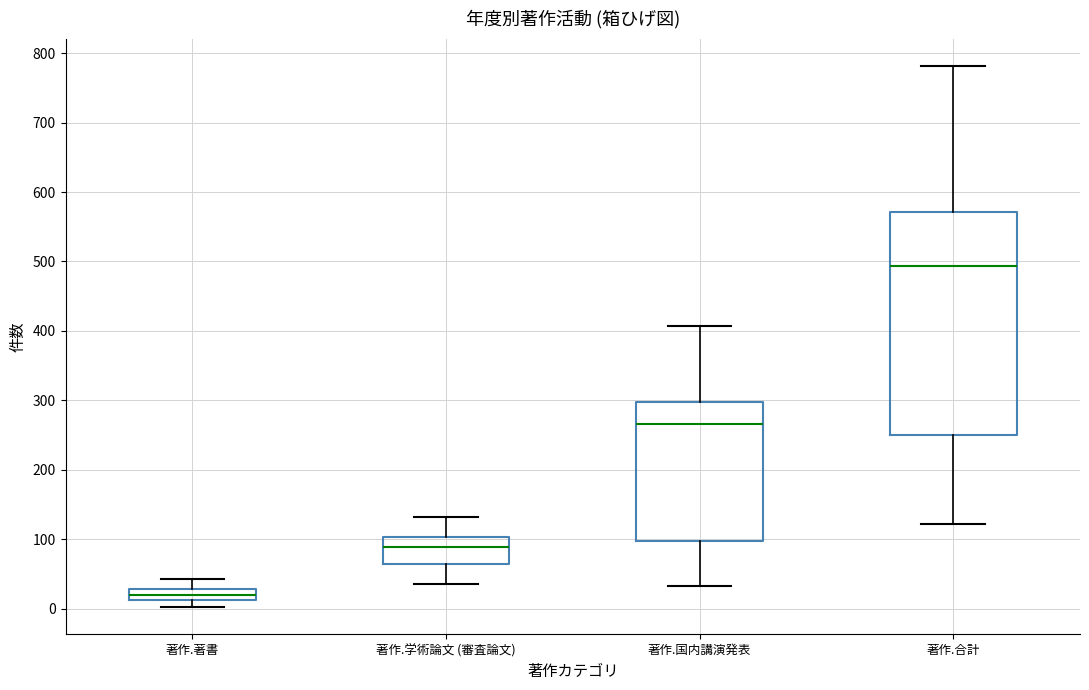

Reading left to right, transcribe this box plot: for each box, give where its median line is, the range the box spans, and where its two whiskers end, as read against the y-axis. The values are not printed on the chart, so give them approximately, as read against the axis.

著作.著書: median 20, box 10 to 30, whiskers 0 to 40
著作.学術論文 (審査論文): median 90, box 60 to 100, whiskers 40 to 130
著作.国内講演発表: median 270, box 100 to 300, whiskers 30 to 410
著作.合計: median 490, box 250 to 570, whiskers 120 to 780